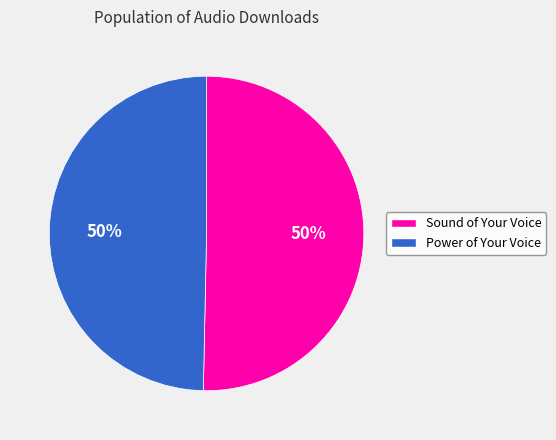

To the nearest percent, what is the combined percentage of Sound of Your Voice and Power of Your Voice?

100%